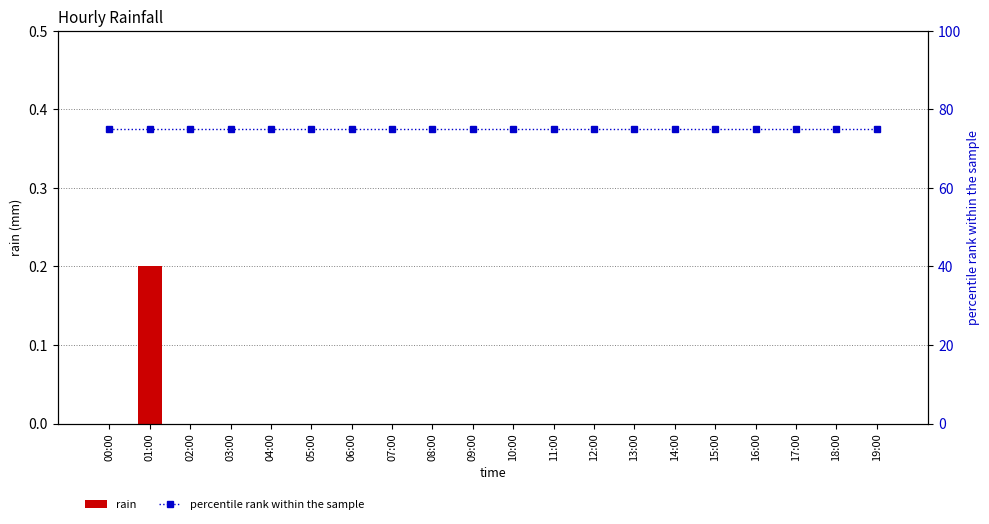

How many categories are shown in the chart?

20